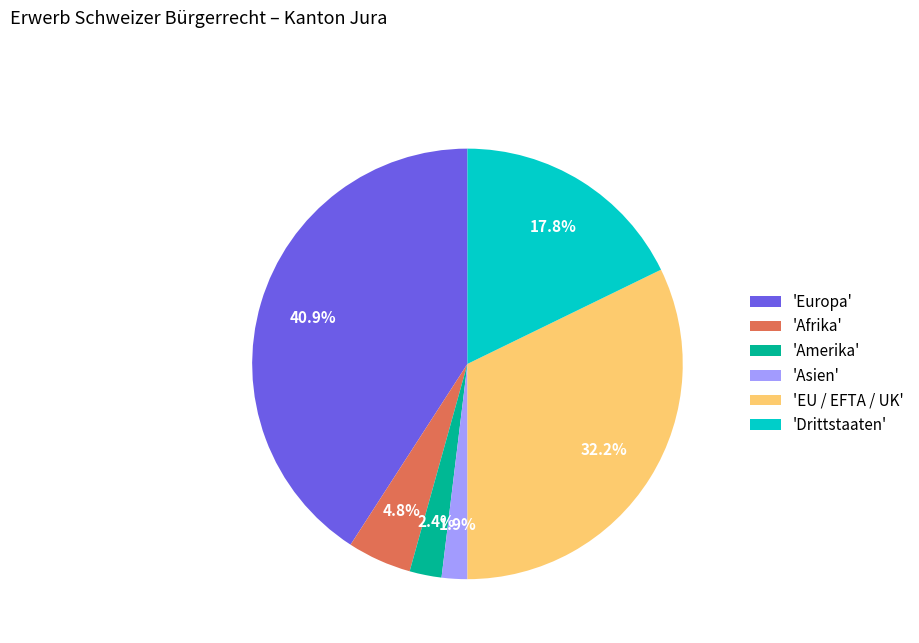

What is the largest slice in the pie chart?

'Europa'